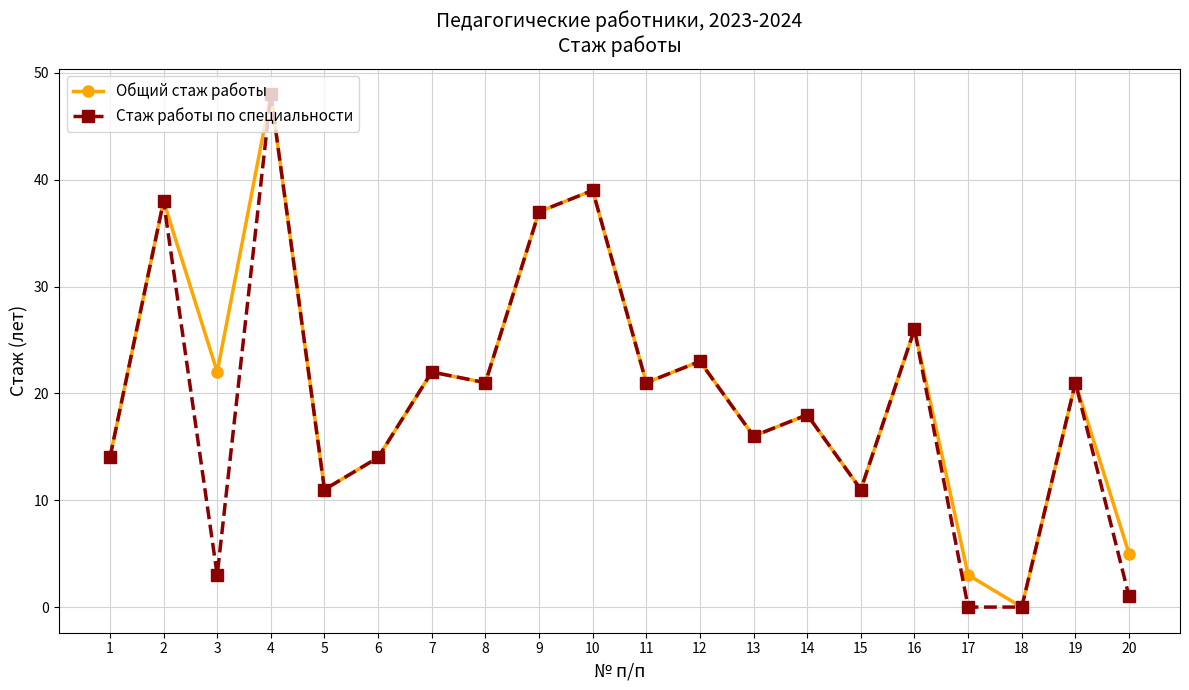

The Стаж работы по специальности series shows 32 at 11. True or false?

False